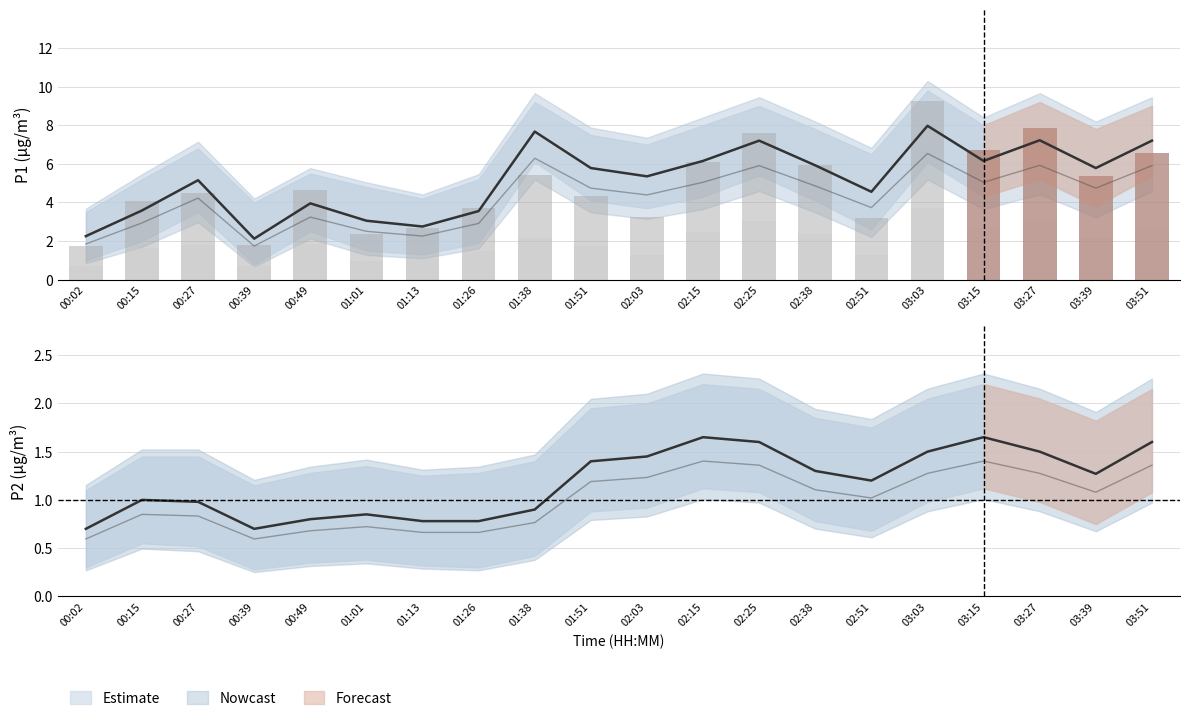

Reading left to right, what are all the values shown in this chart?

P1 (PM2.5): 2.2	3.6	5.2	2.1	4.0	3.0	2.8	3.5	7.7	5.8	5.3	6.2	7.2	5.9	4.5	8.0	6.2	7.2	5.8	7.2
P2 (PM10): 0.7	1.0	1.0	0.7	0.8	0.8	0.8	0.8	0.9	1.4	1.4	1.6	1.6	1.3	1.2	1.5	1.6	1.5	1.3	1.6